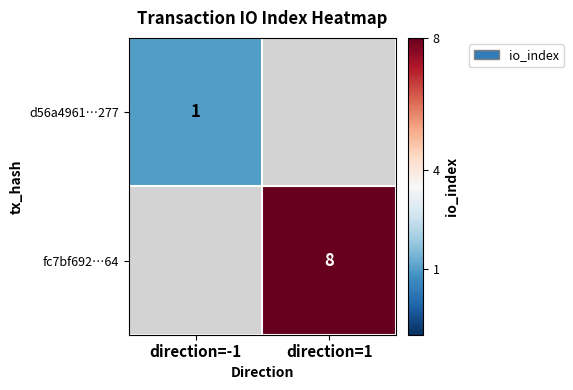

The value of d56a4961…277 at direction=-1 is 2. True or false?

False